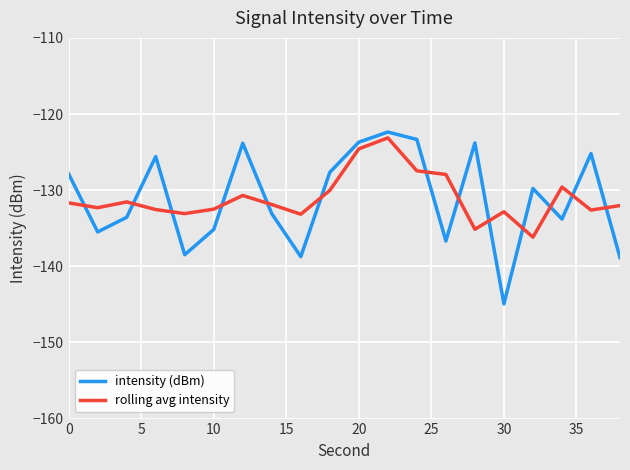

What is the minimum value for rolling avg intensity?

-136.2